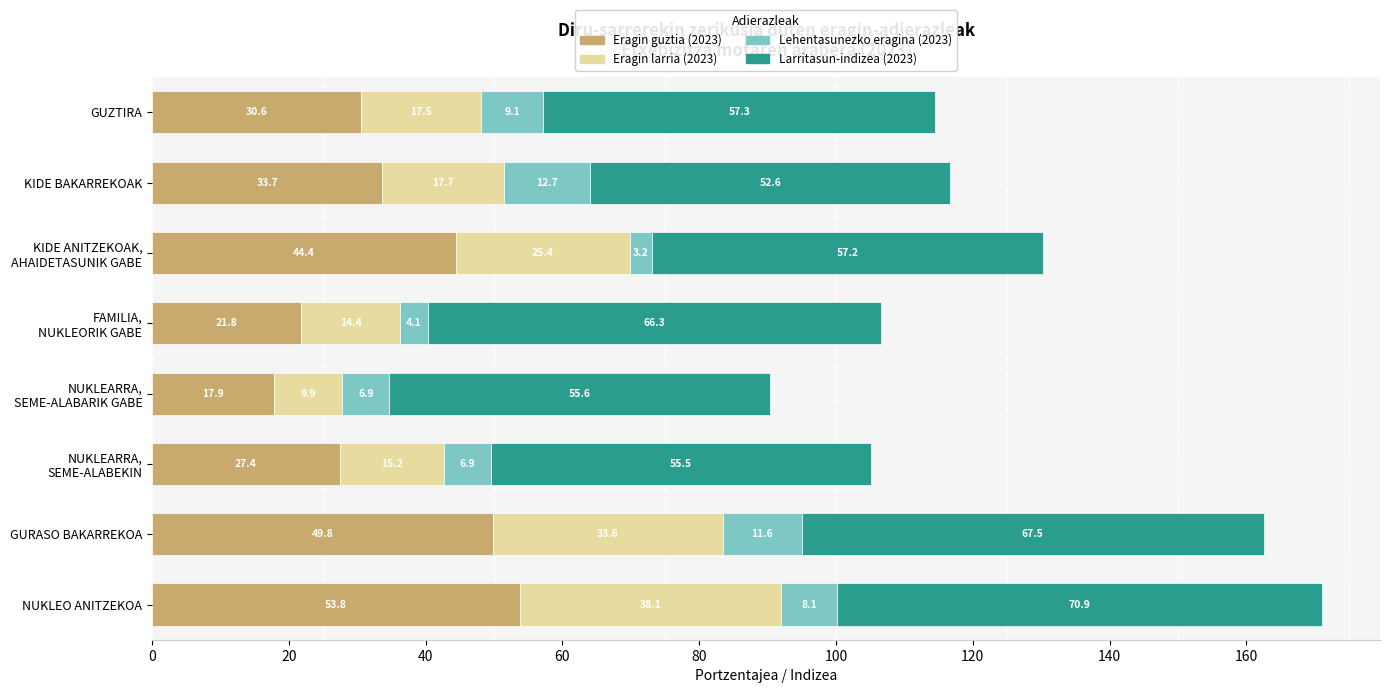

Where is Eragin guztia (2023) nearest to the value 35?

KIDE BAKARREKOAK